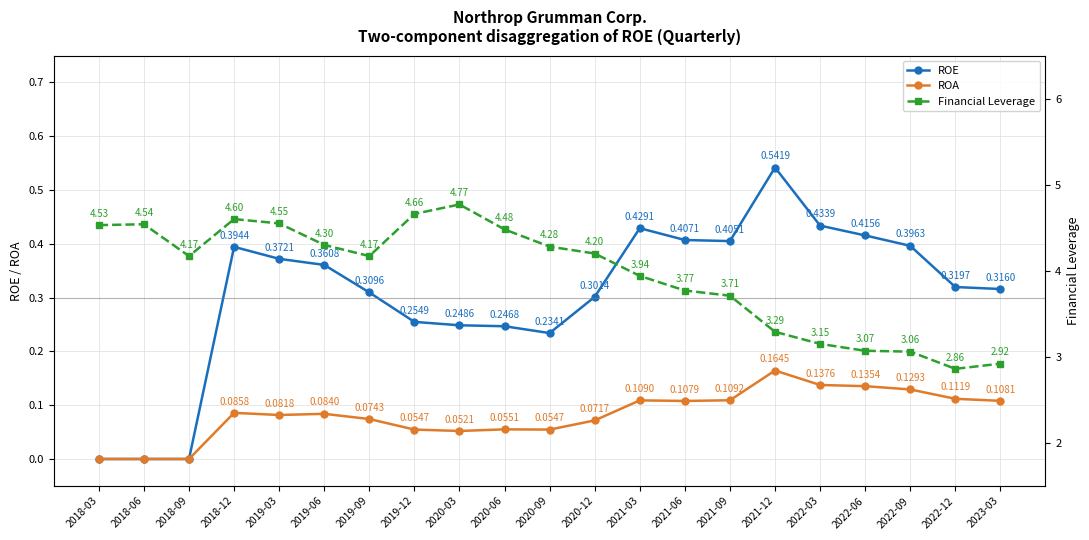

Rank the categories by ROE value from lowest to highest.

2018-03, 2018-06, 2018-09, 2020-09, 2020-06, 2020-03, 2019-12, 2020-12, 2019-09, 2023-03, 2022-12, 2019-06, 2019-03, 2018-12, 2022-09, 2021-09, 2021-06, 2022-06, 2021-03, 2022-03, 2021-12